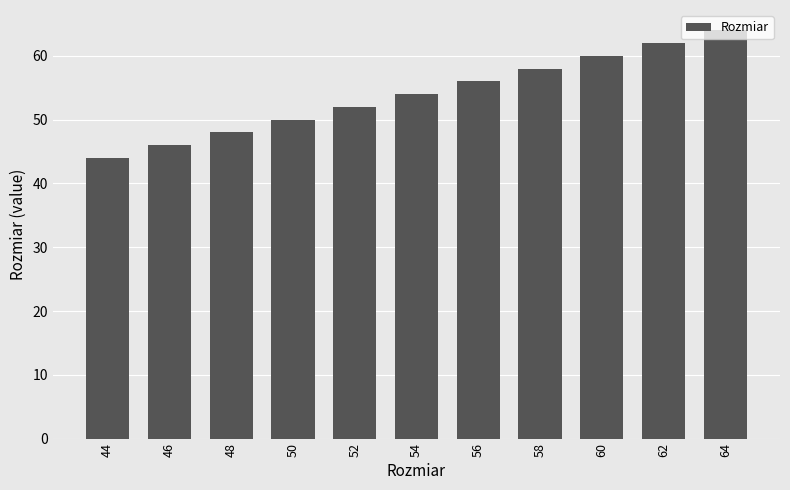

What is the difference between the maximum and second lowest values?

18